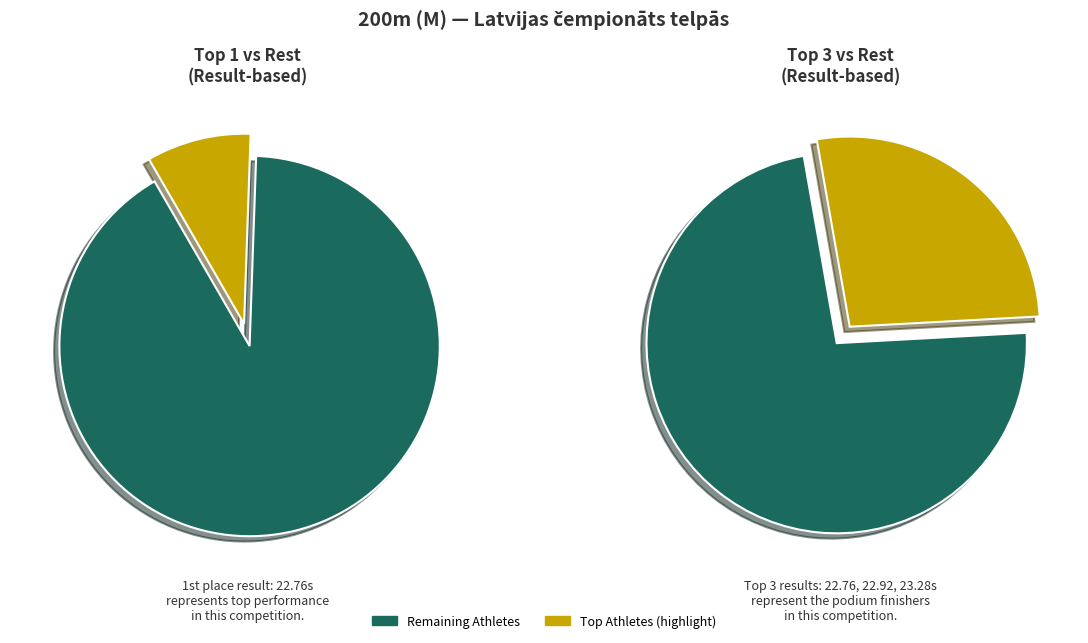

Is the sum of Vladislavs Prosmickis and Igors Kurčenkovs greater than half?

No